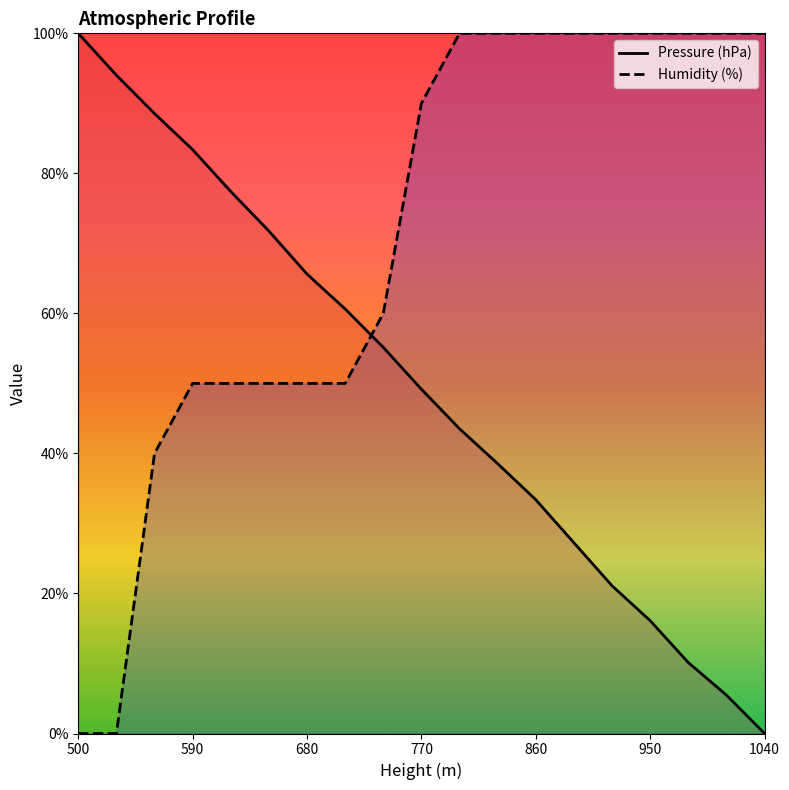

After their last crossing, which series has the higher values: Humidity (%) or Pressure (hPa)?

Humidity (%)